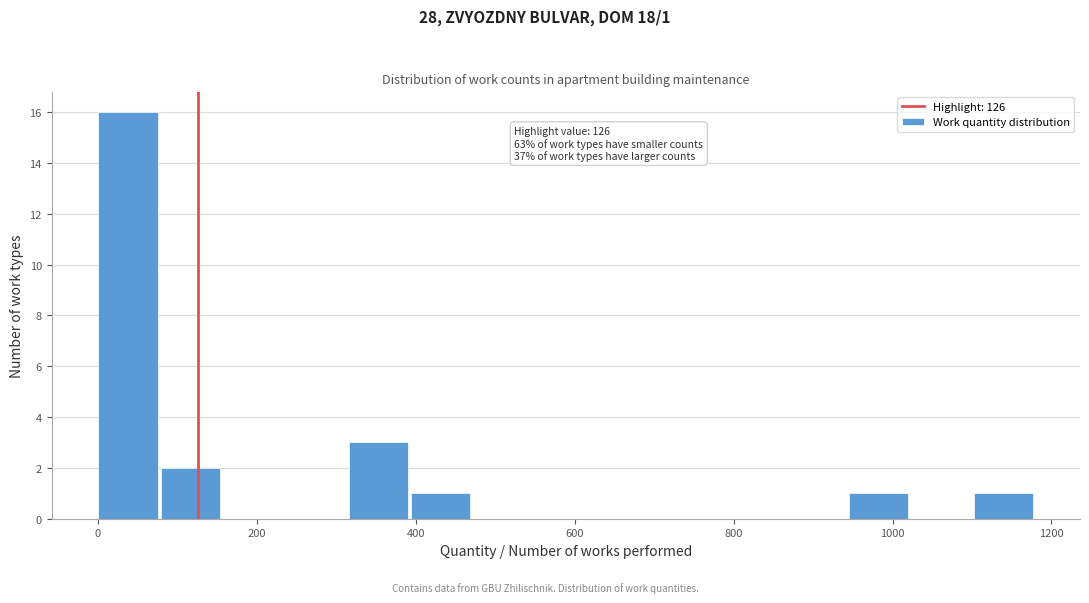

Around what value on the x-axis is the tallest bar? Give the approximate position of its centre, as read against the axis.

40